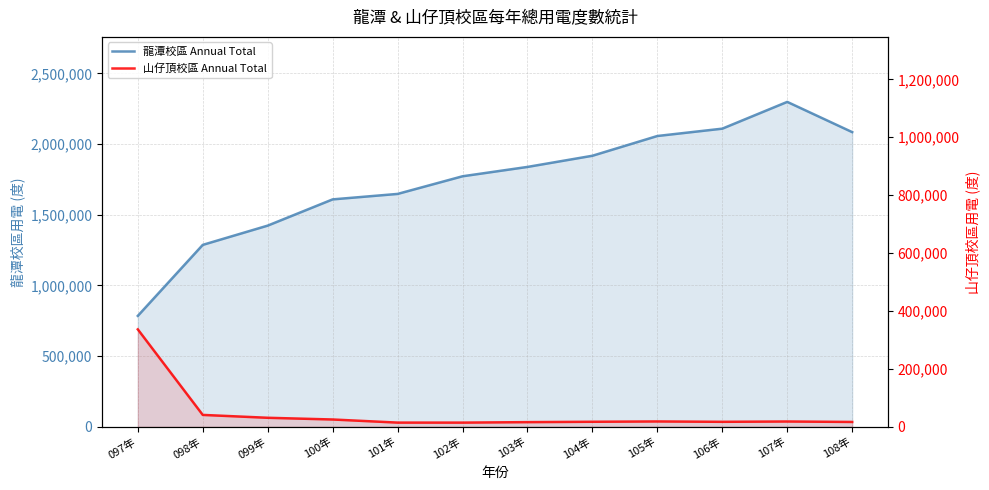

At which category does 龍潭校區 Annual Total reach its first local peak?

107年